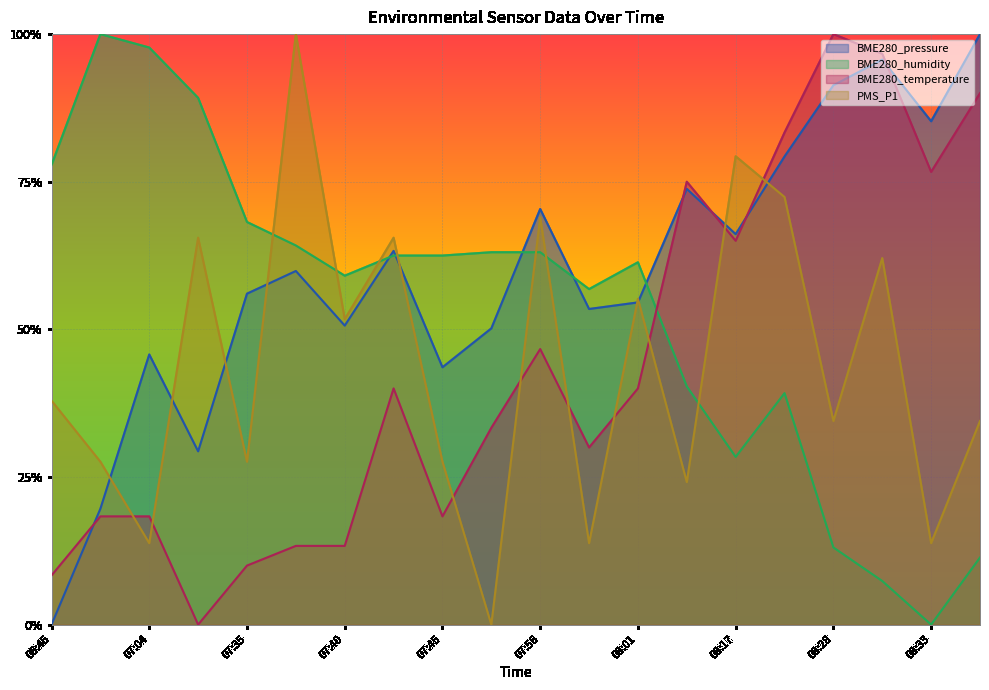

Which series has the largest range (max minus min)?

BME280_pressure